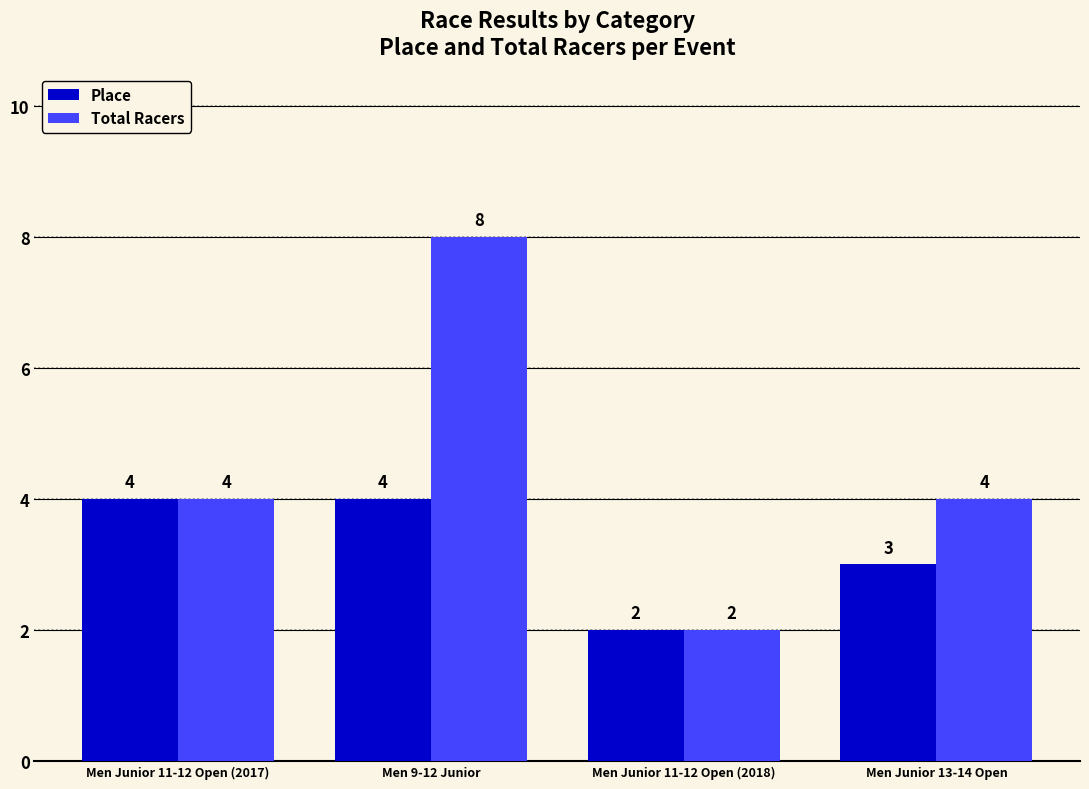

Which series has the largest total across all categories?

Total Racers